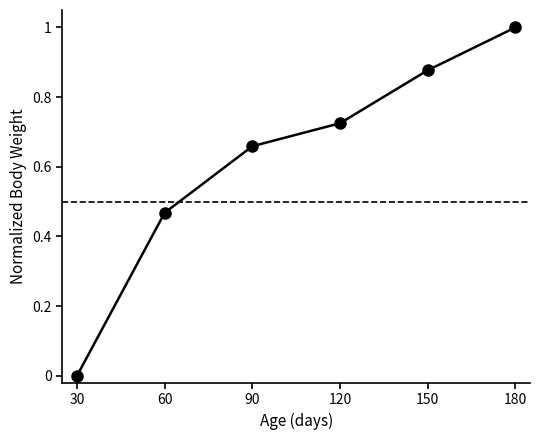

Read the value at 180.

1.0